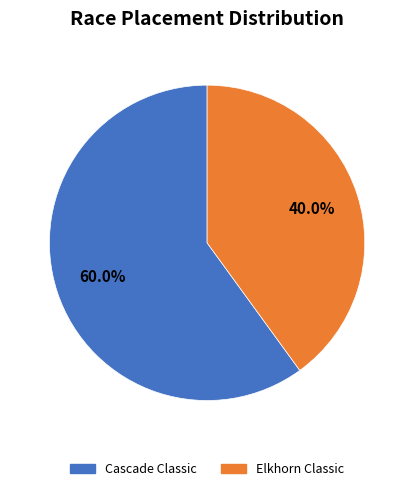

Combined, do Cascade Classic and Elkhorn Classic account for over 50%?

Yes